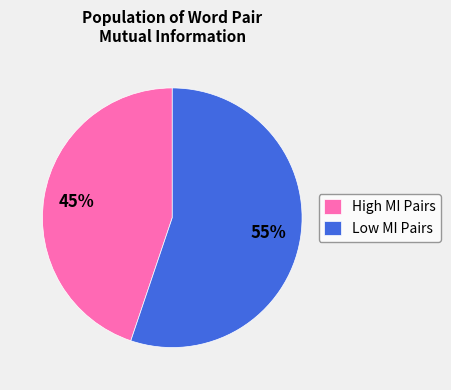

How many segments does this pie chart have?

2